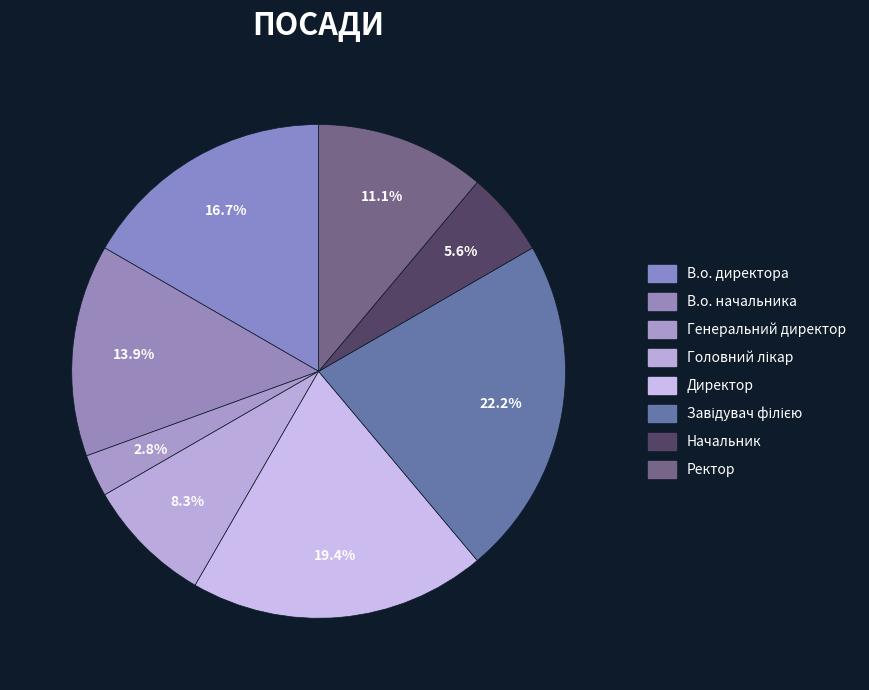

Combined, what portion of the pie is Ректор and В.о. начальника?

25.0%